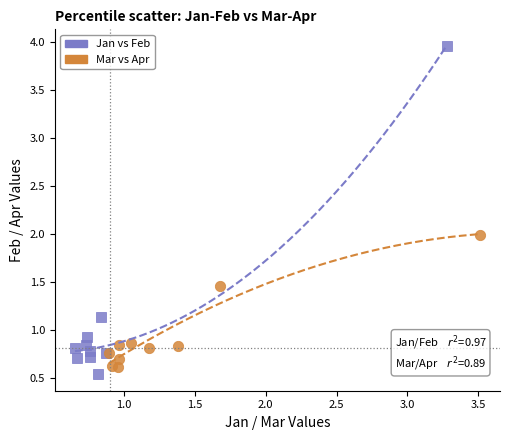

Which series has the widest spread of Y values?

Jan vs Feb